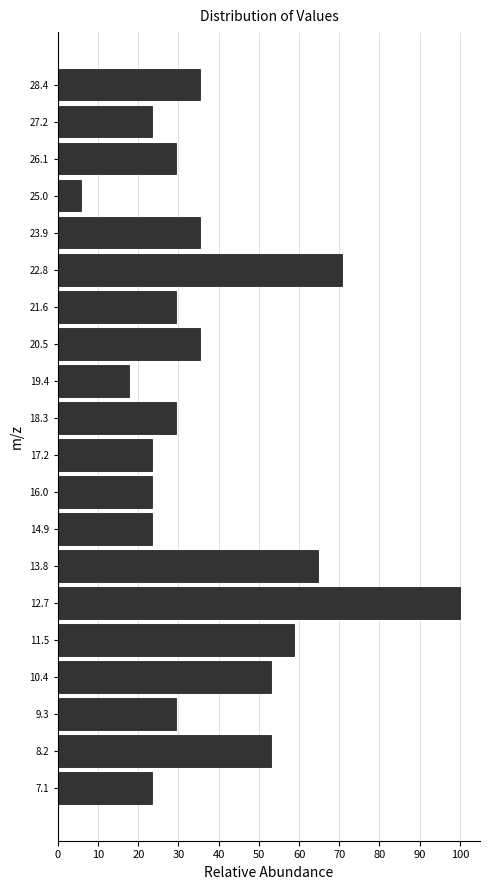

Which range on the y-axis has the longest bar?

12.2 to 13.2